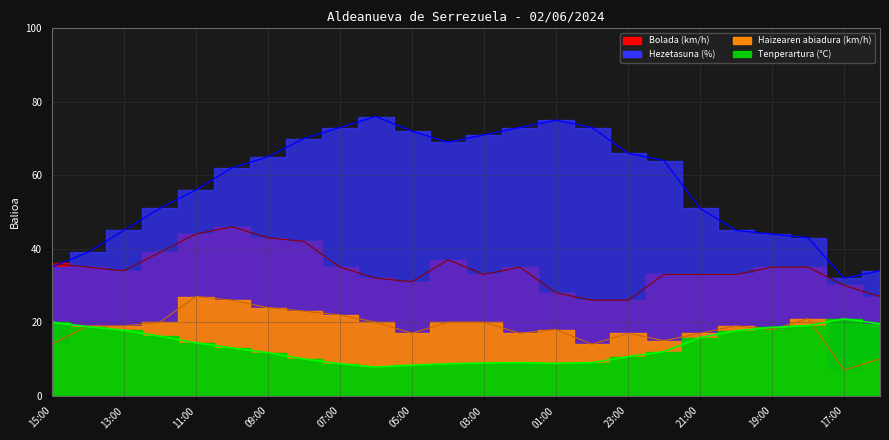

What is the smallest value displayed?

7.0